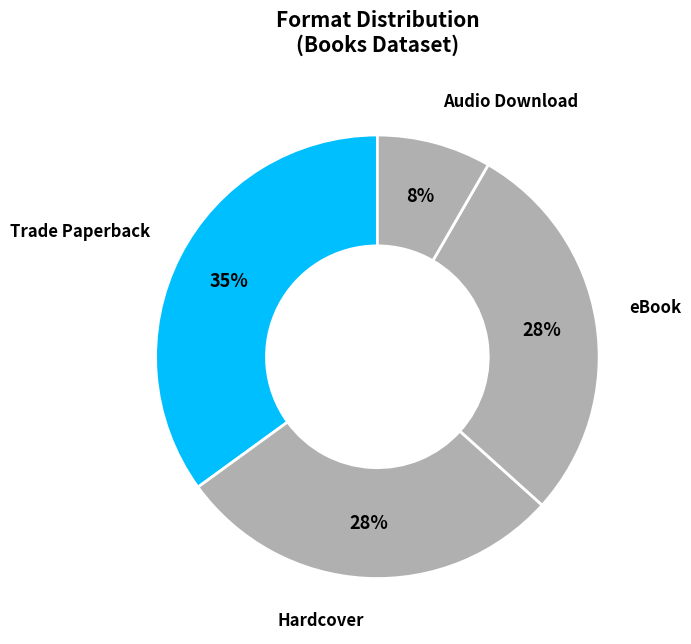

What is the smallest slice in the pie chart?

Audio Download